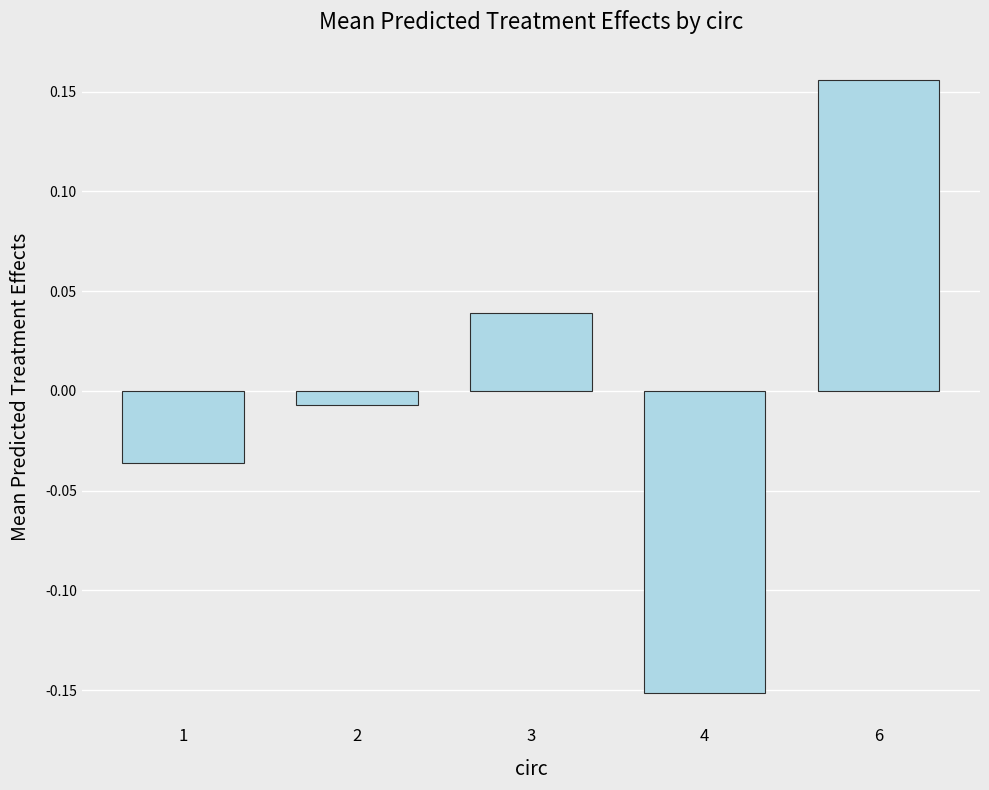

The value at 6 is 0.1. True or false?

False